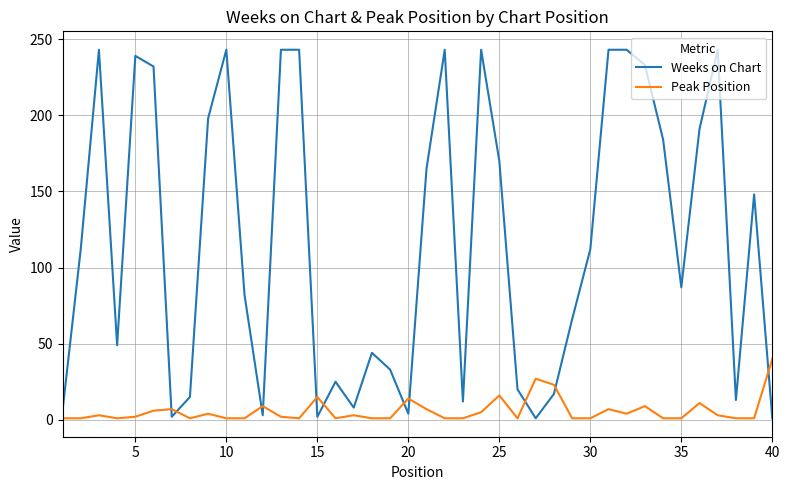

In Peak Position, how many points are higher than both neighbors (excluding endpoints)?

12